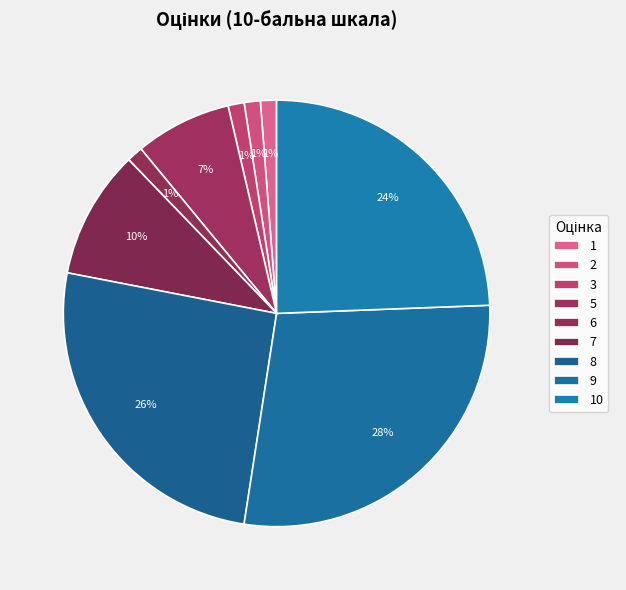

To the nearest percent, what is the combined percentage of 10 and 6?

26%